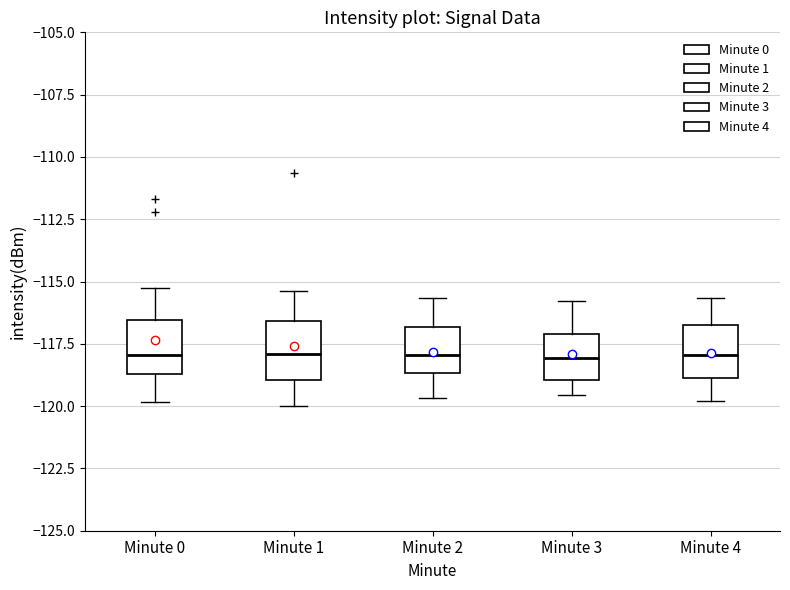

Where does the median line of the box for Minute 3 sit on the y-axis? The values are not printed on the chart, so give them approximately, as read against the axis.

-118.0